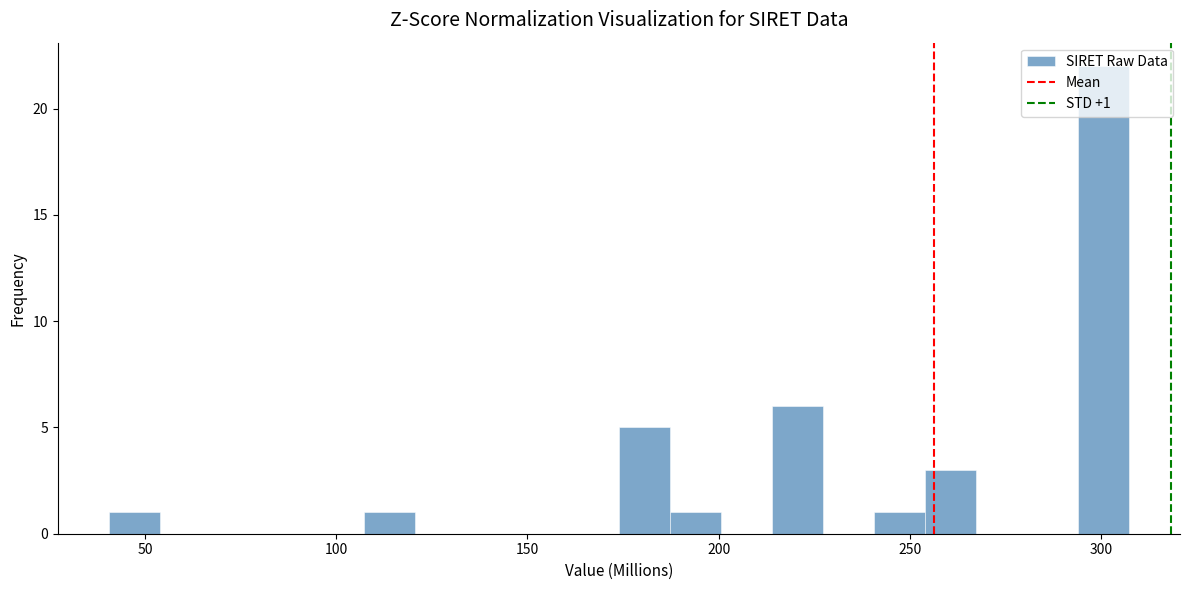

Read against the x-axis, roughly where is the centre of the tallest bar?

300